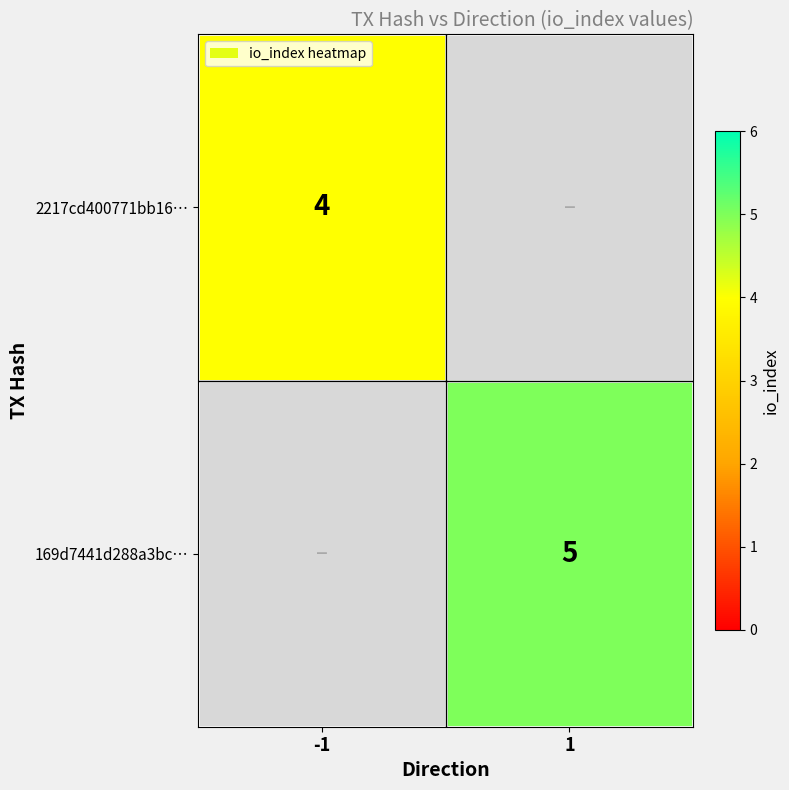

Is the value of 2217cd400771bb16… at -1 greater than the value of 169d7441d288a3bc… at 1?

No